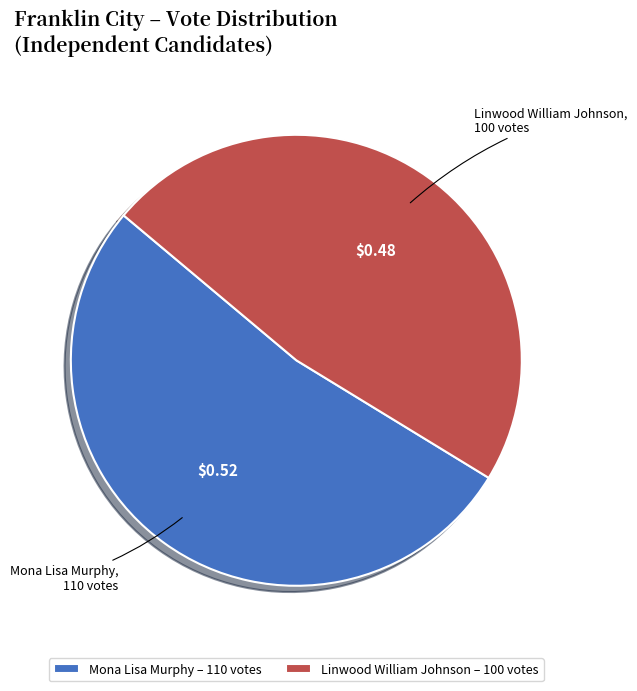

The Linwood William Johnson slice represents 48% of the pie. True or false?

True